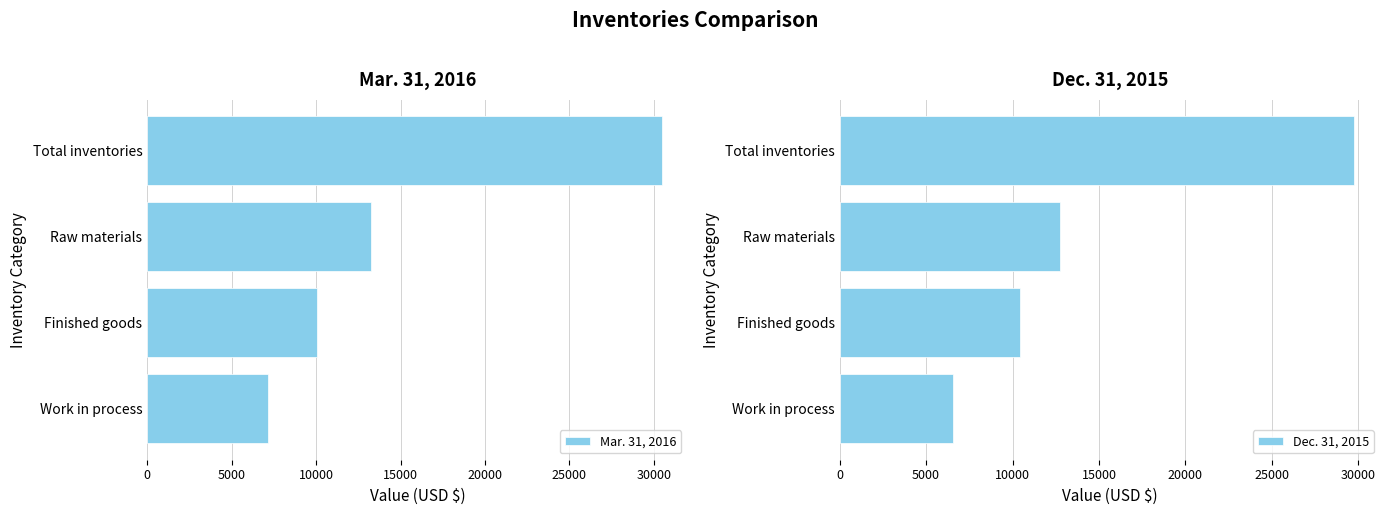

What is the maximum value for Dec. 31, 2015?

29771